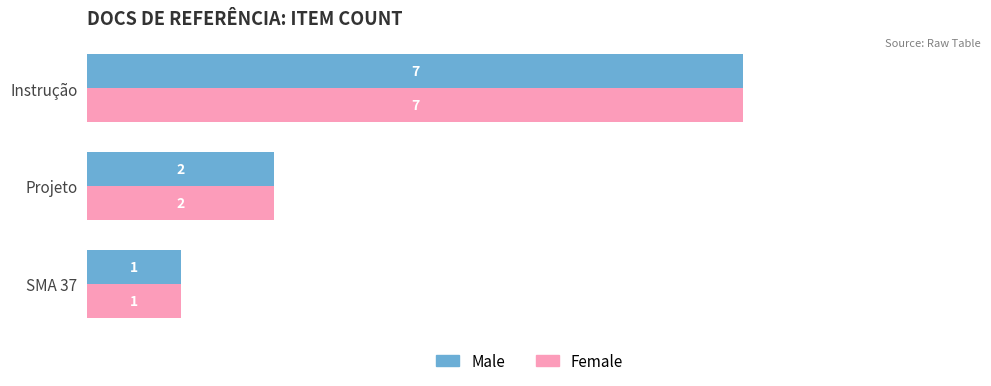

Rank the categories by Male value from highest to lowest.

Instrução, Projeto, SMA 37